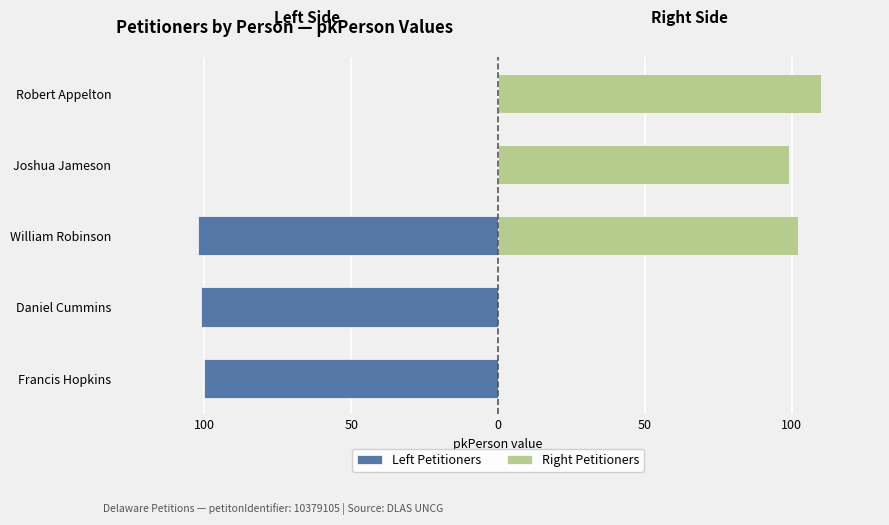

How many data points in Right Petitioners are above 99?

2